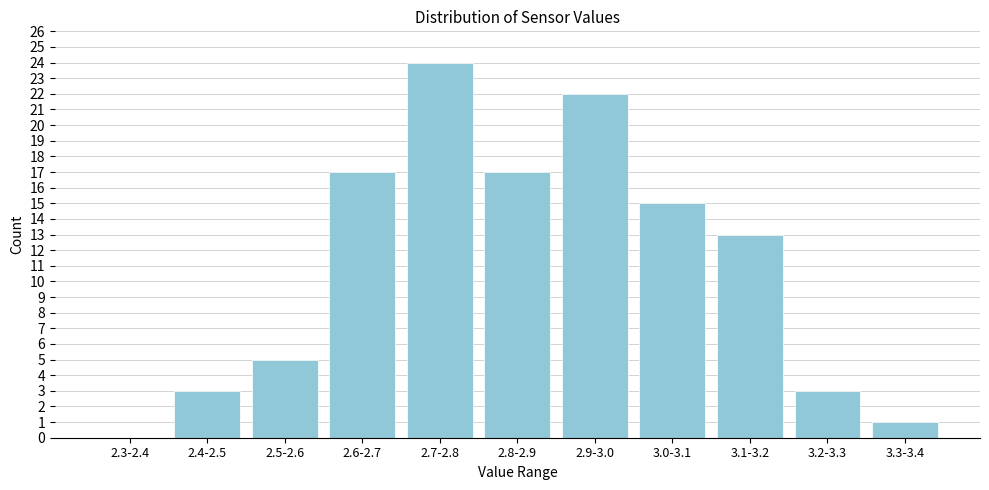

Reading left to right, transcribe all the data shown in this chart.

2.3-2.4=0	2.4-2.5=3	2.5-2.6=5	2.6-2.7=17	2.7-2.8=24	2.8-2.9=17	2.9-3.0=22	3.0-3.1=15	3.1-3.2=13	3.2-3.3=3	3.3-3.4=1